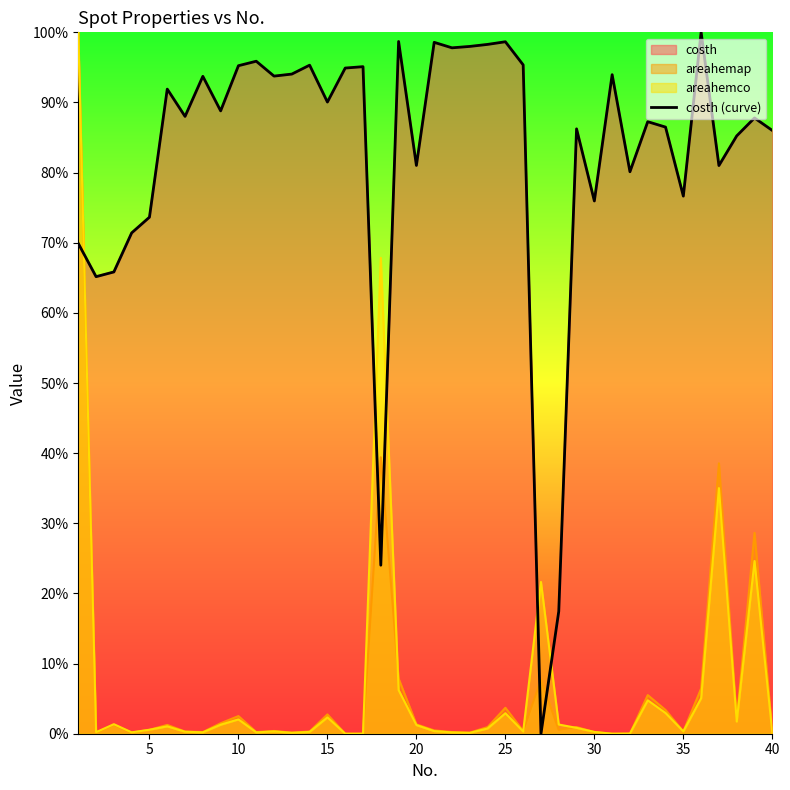

What is the maximum value shown in the chart?

1.0